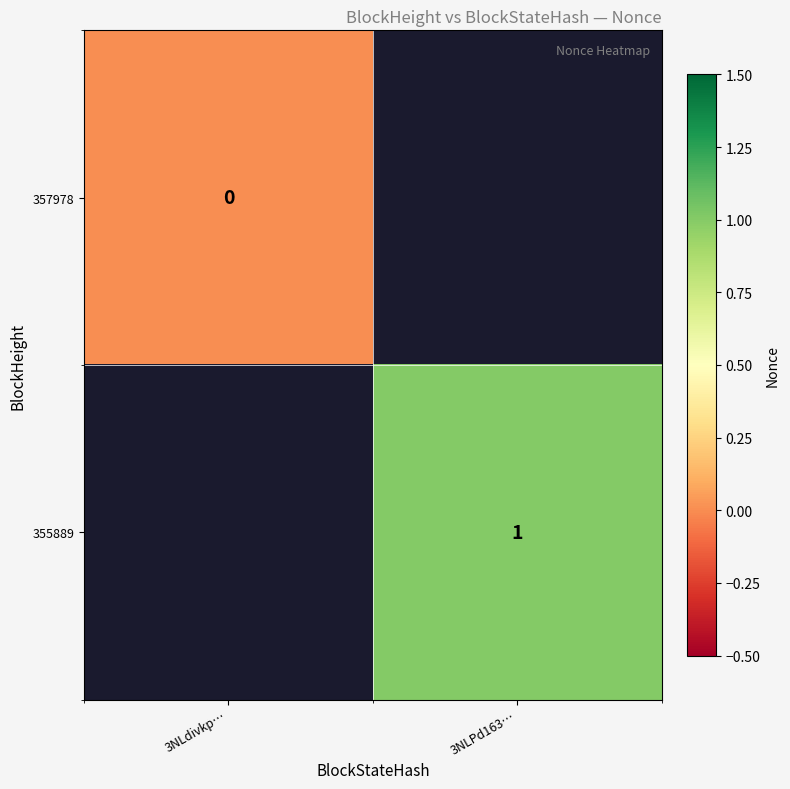

The 355889 series shows 2 at 3NLPd163…. True or false?

False